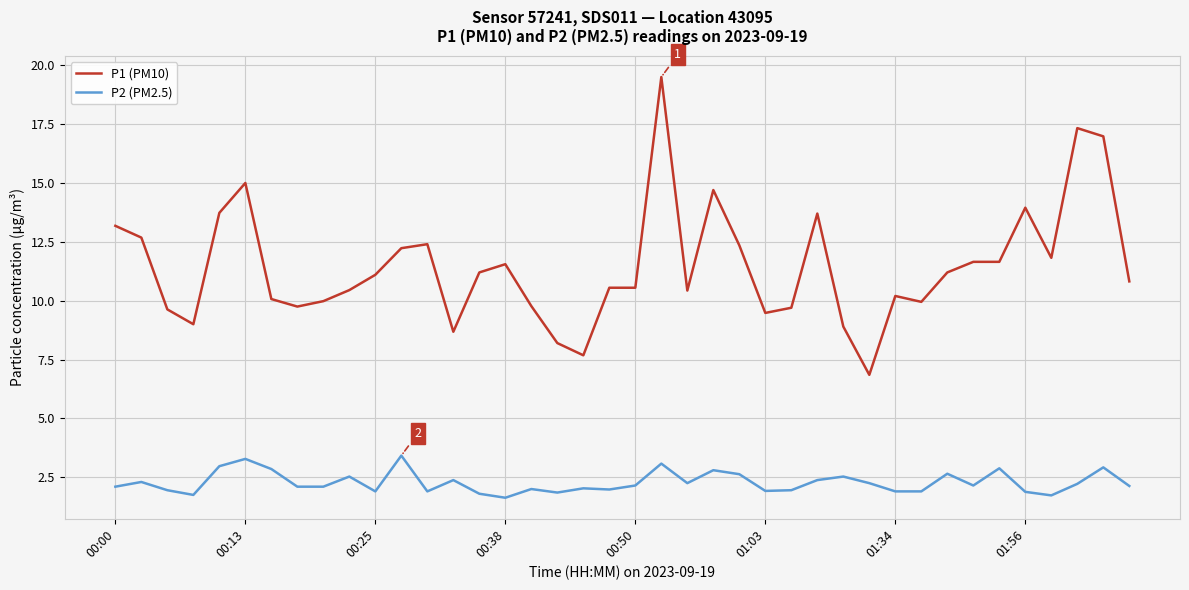

True or false: P1 (PM10) and P2 (PM2.5) intersect in this chart.

False